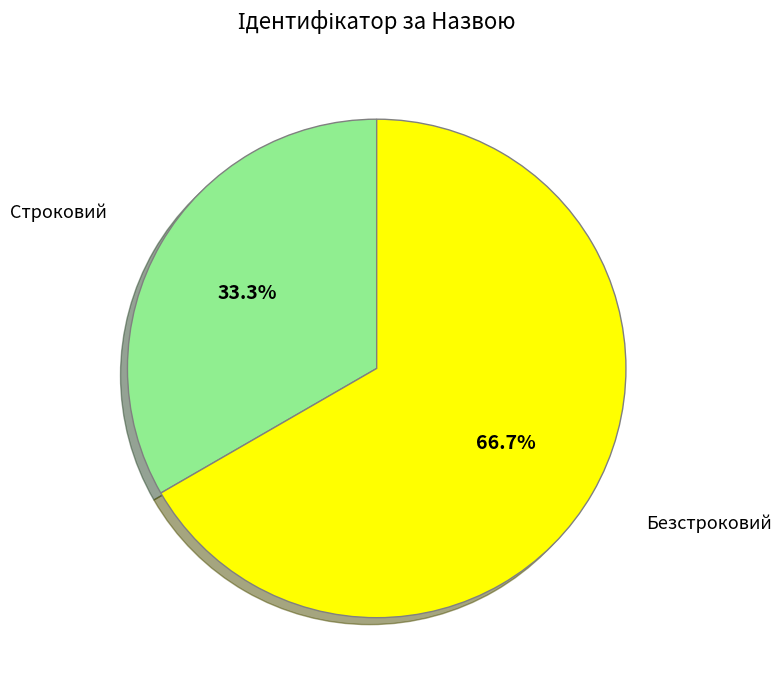

How many slices are in this pie chart?

2